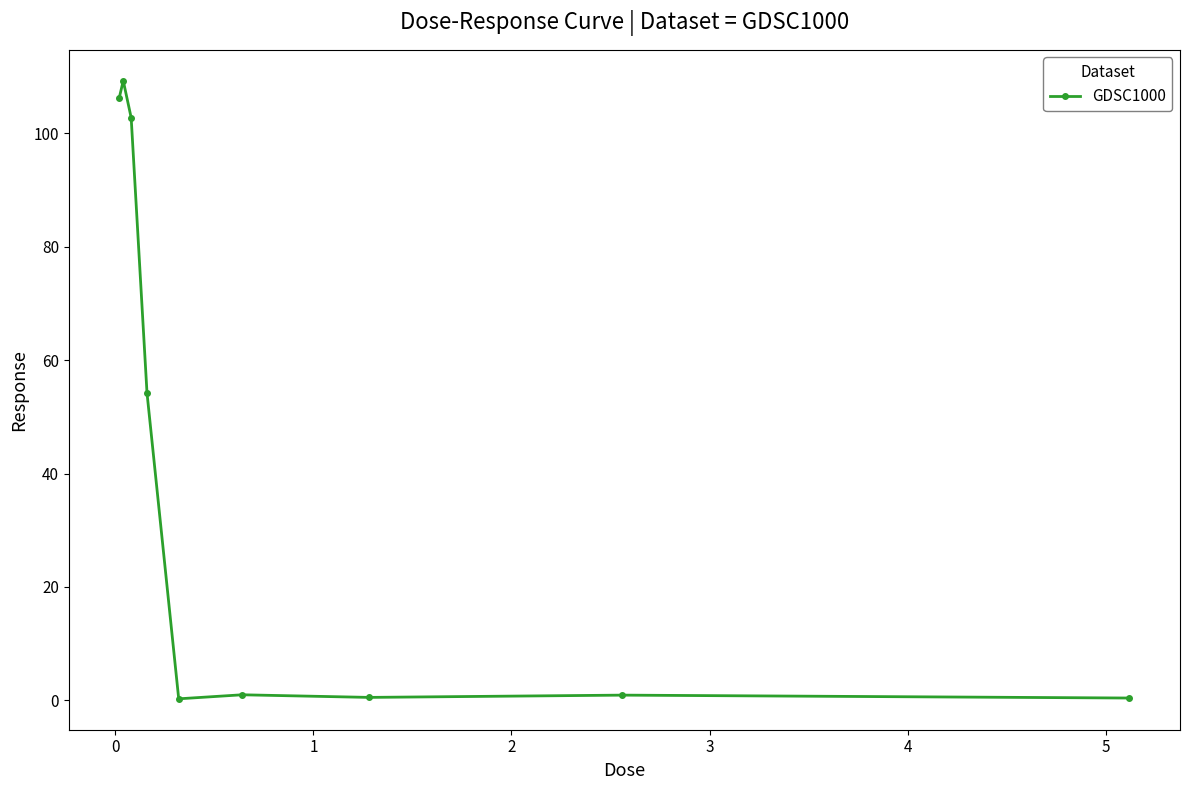

What is the value of the 3rd point from the left?

102.7